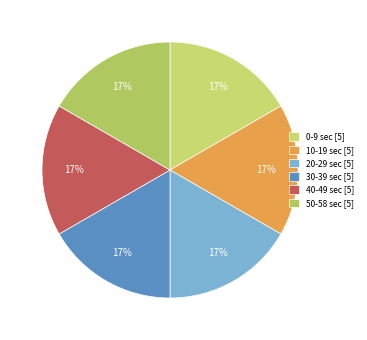

Count the number of slices in the pie.

6